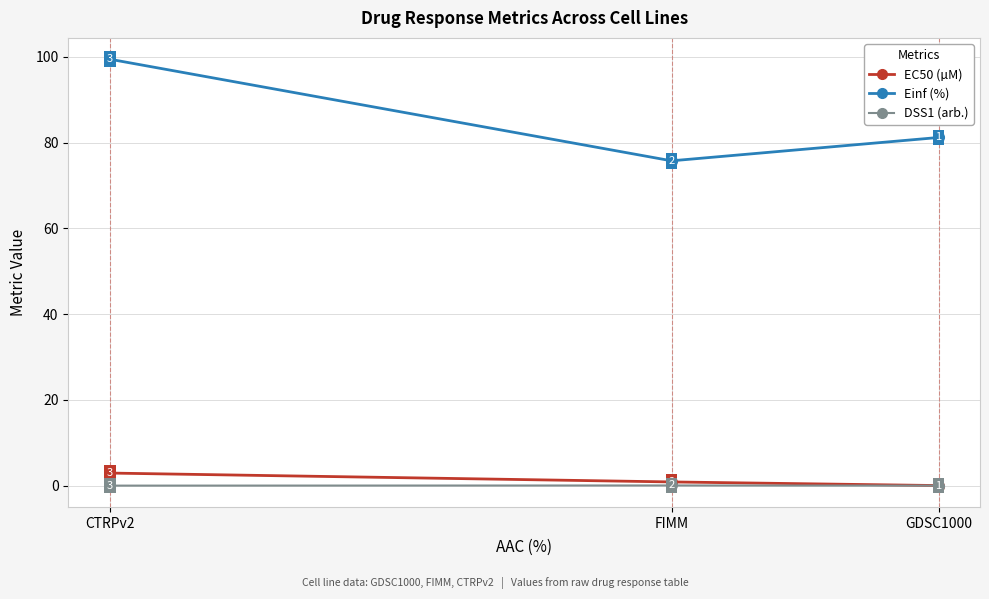

Which series has the largest range (max minus min)?

Einf (%)